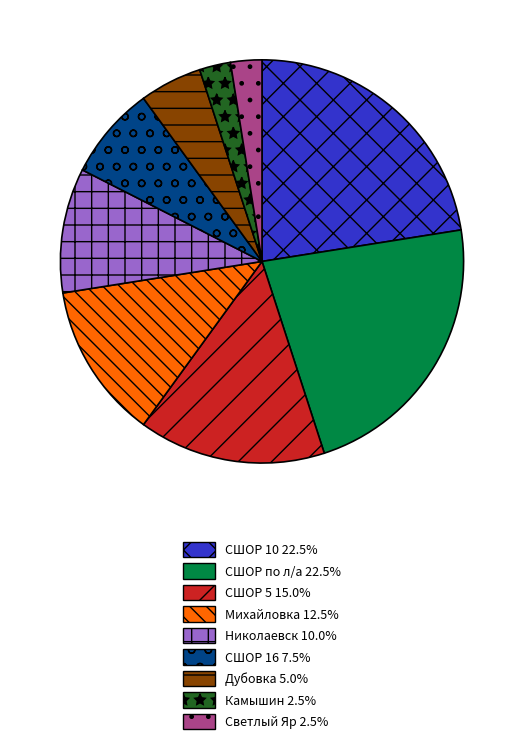

Between Николаевск and Камышин, which is larger?

Николаевск